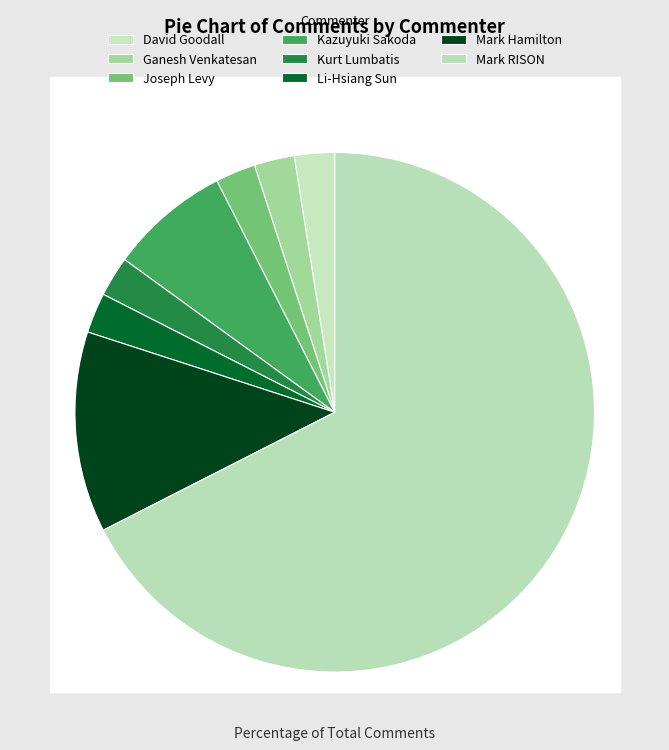

How many segments does this pie chart have?

8